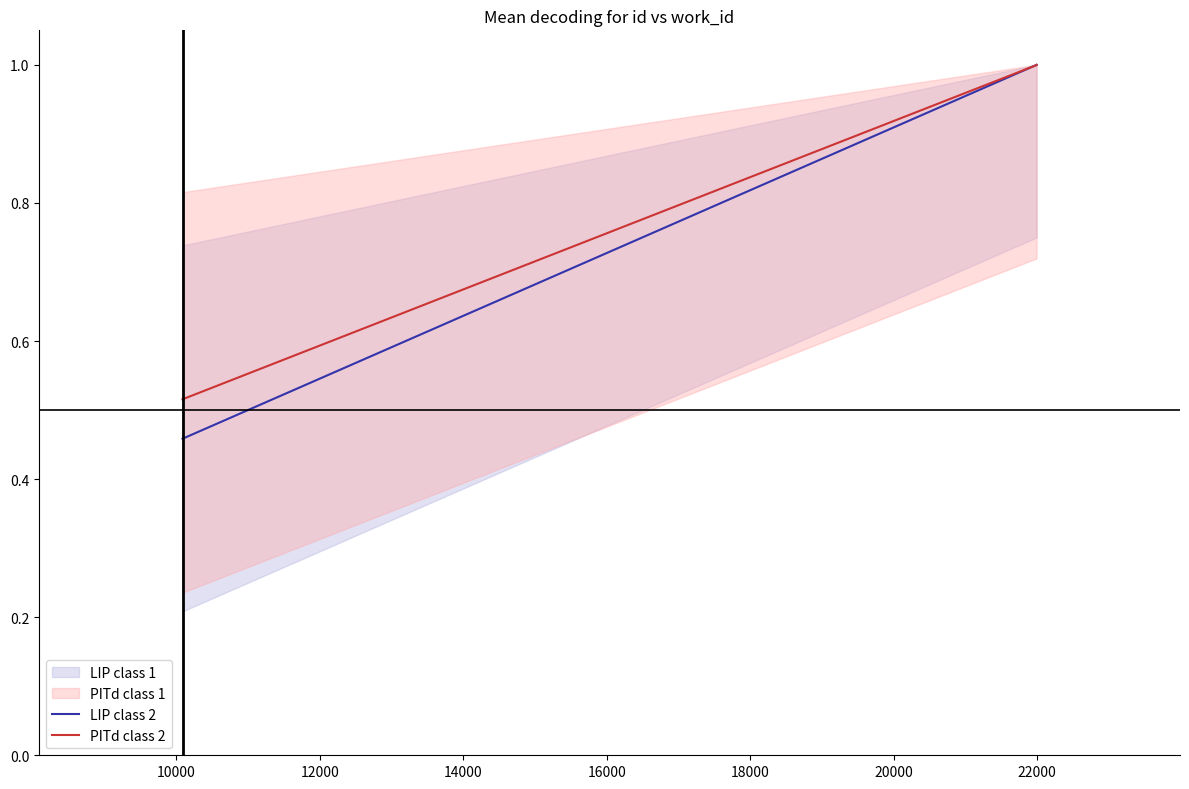

What is the highest value of the LIP class 2 series?

1.0